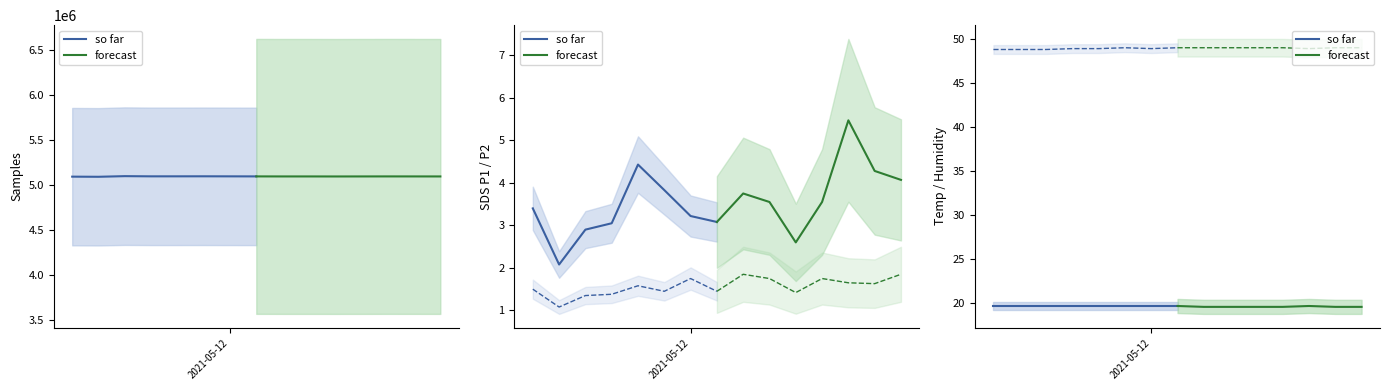

What is the lowest value of the so far series?

19.7